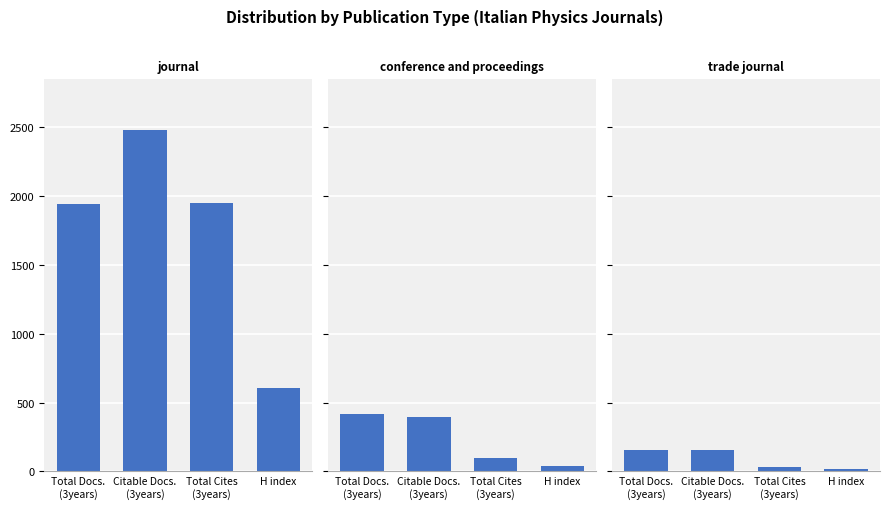

Which series has the largest range (max minus min)?

journal